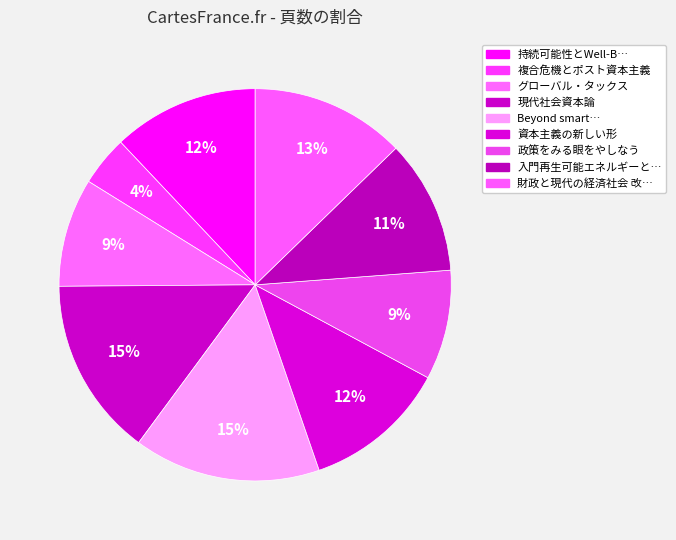

How many slices are in this pie chart?

9